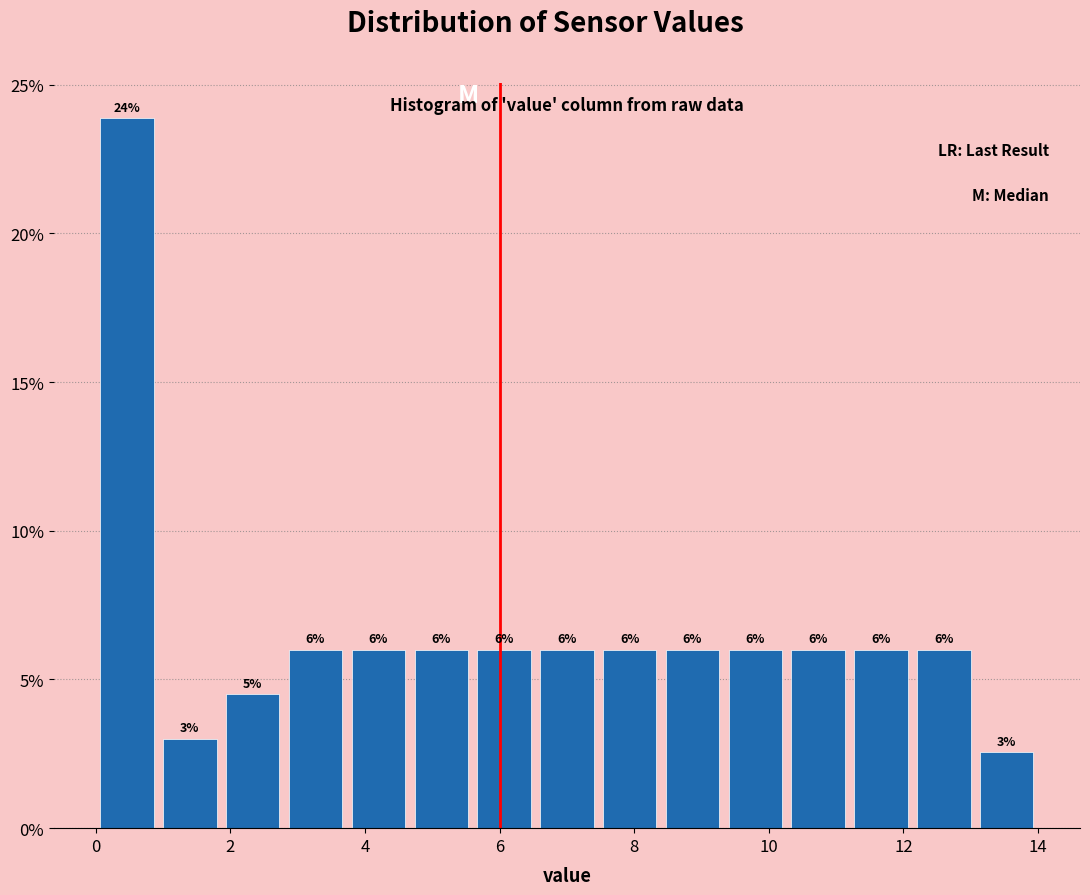

Which range on the x-axis has the tallest bar?

0.0 to 1.0